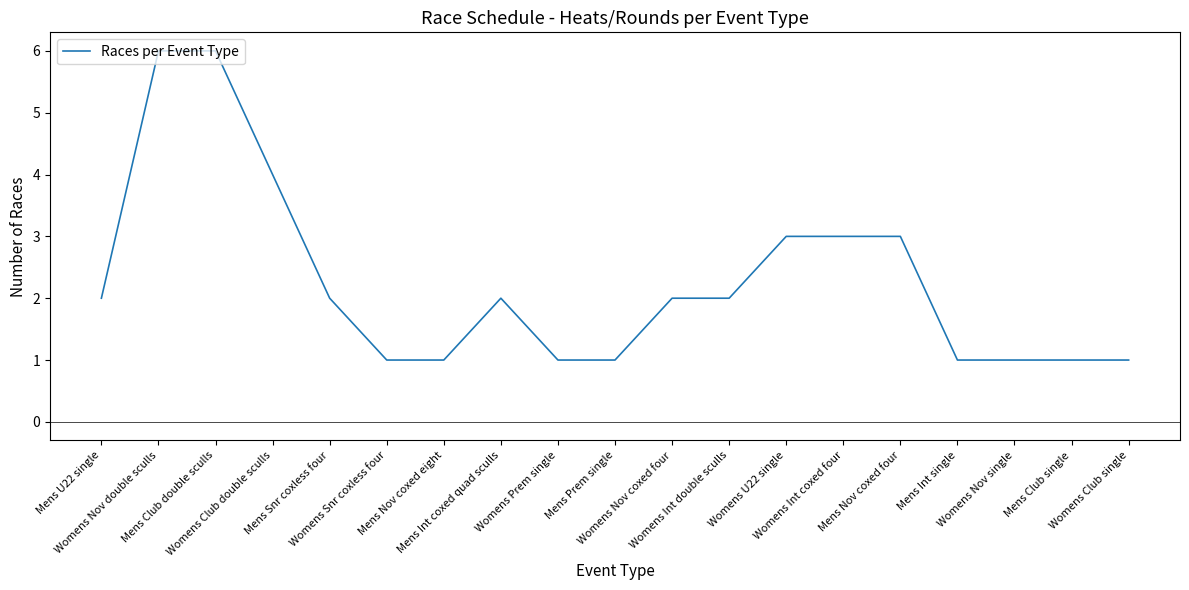

What is the maximum value shown in the chart?

6